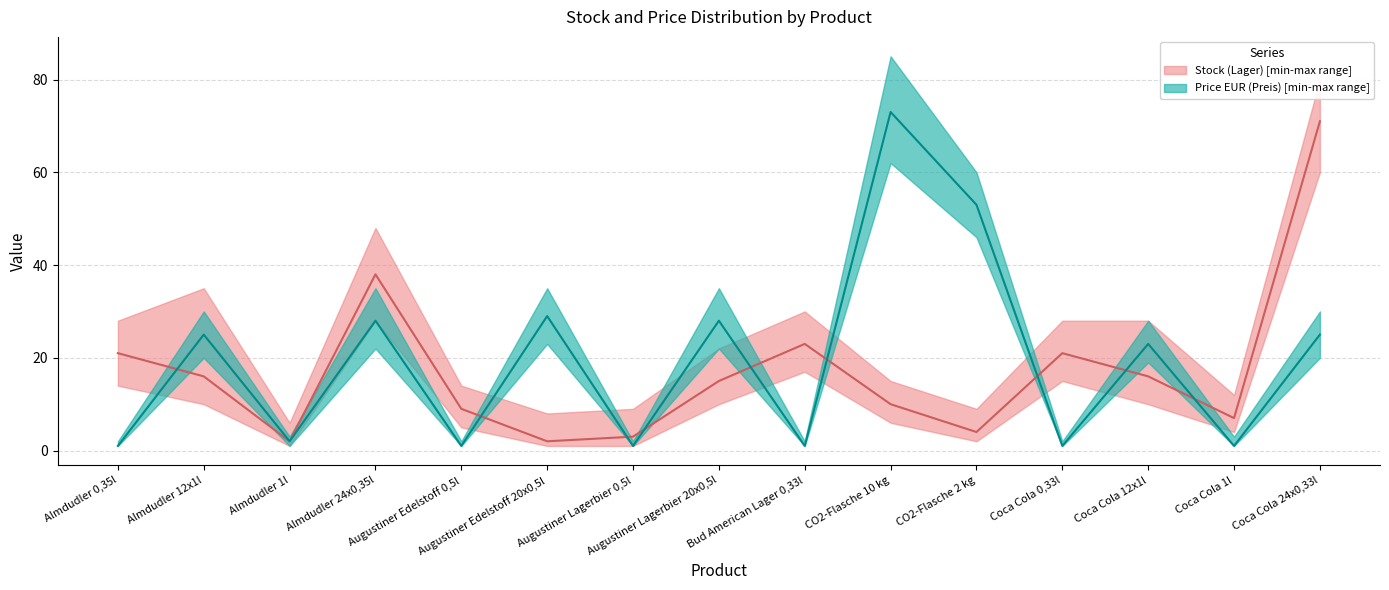

Where do Stock (Lager) and Price EUR (Preis) first cross each other?

Almdudler 0,35l and Almdudler 12x1l